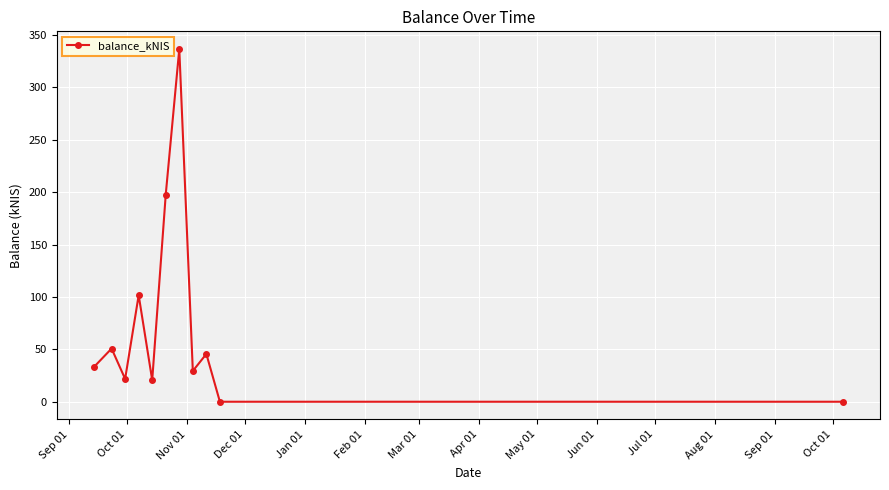

What is the sum of all values?

837.4